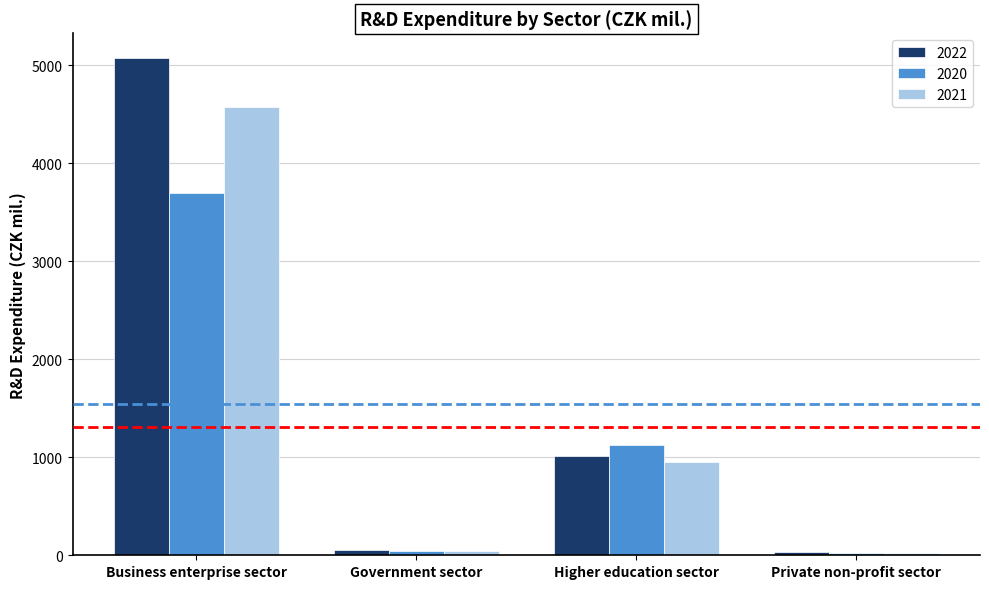

What is the difference between the second highest and minimum values in the 2022 series?

969.7